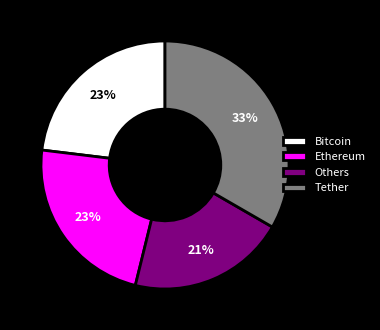

To the nearest percent, what portion does Ethereum represent?

23%